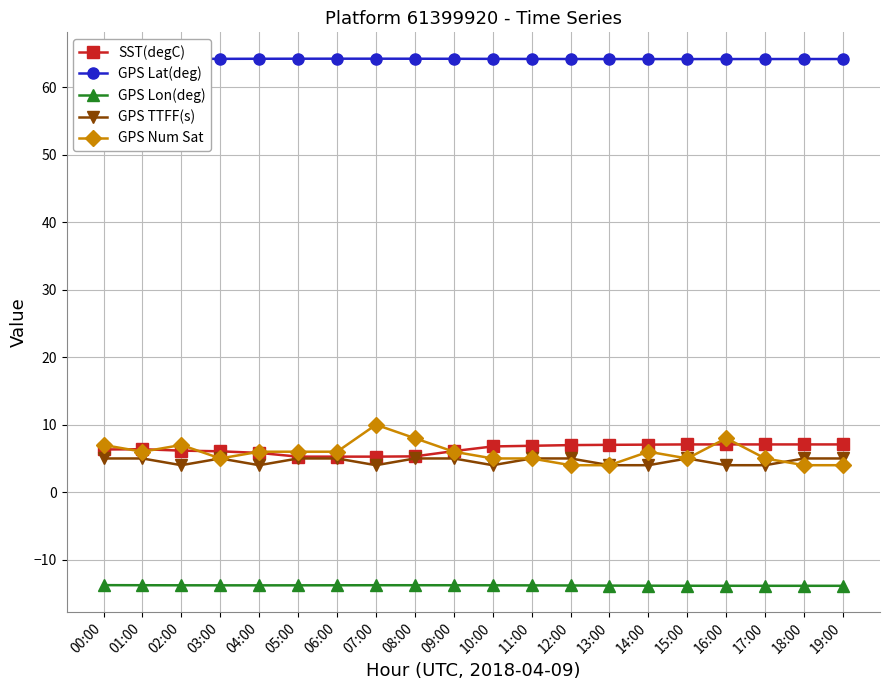

Which series has the largest total across all categories?

GPS Lat(deg)